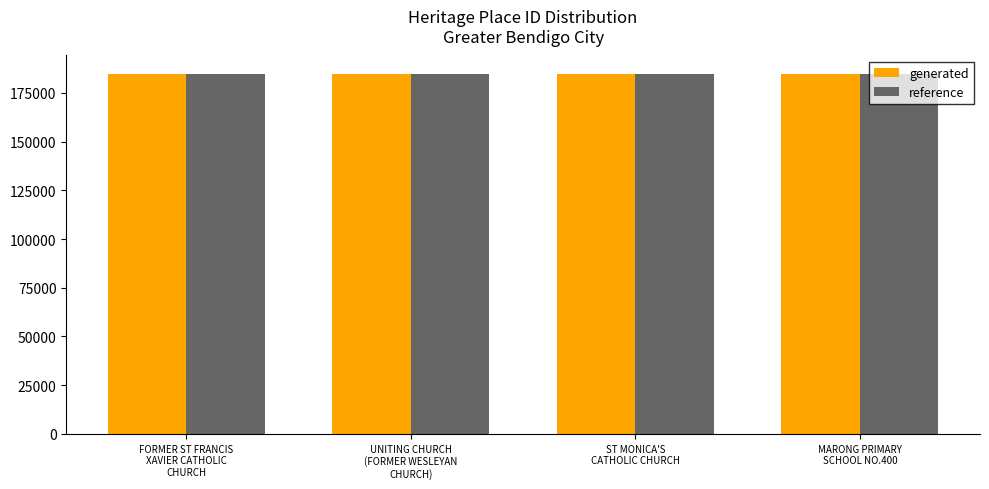

What is the difference between the second highest and minimum values in the reference series?

210